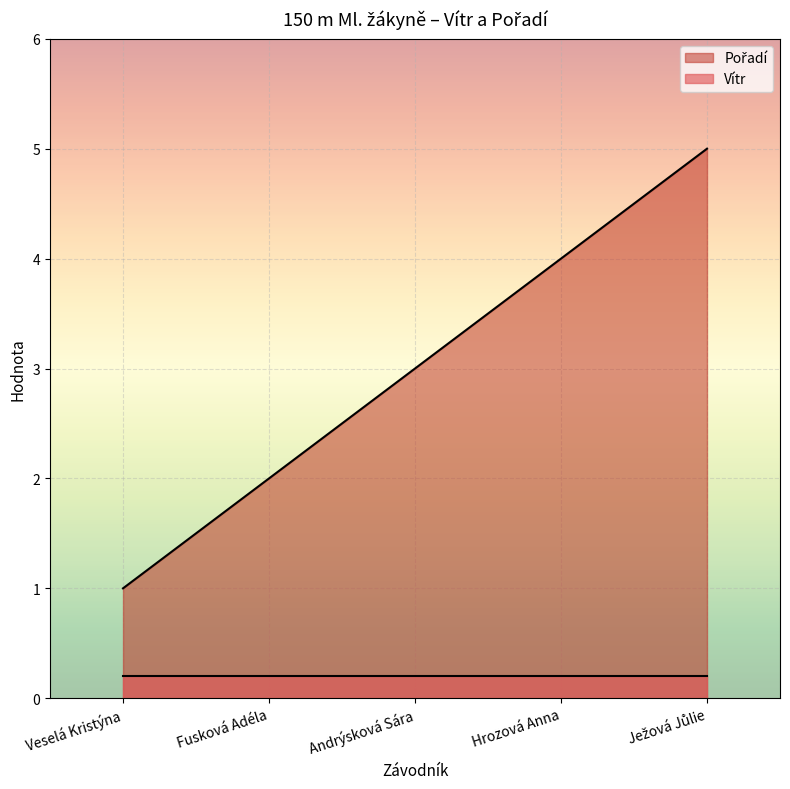

What is the minimum value shown in the chart?

0.2